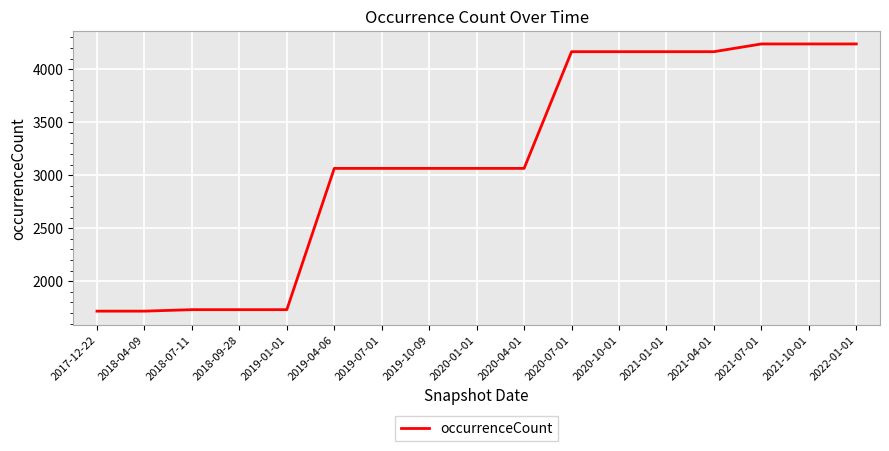

What is the ratio of the value at 2021-10-01 to the value at 2019-07-01?

1.4